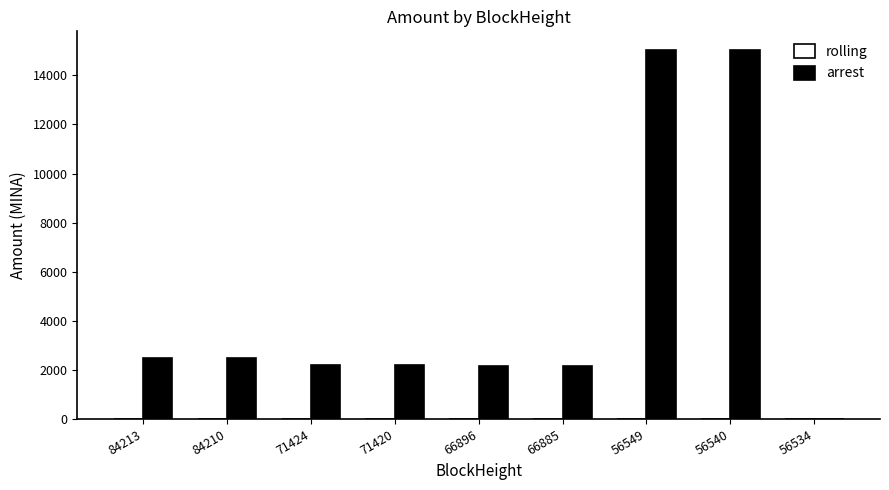

True or false: arrest has a value of 2173.9 at 66896.

True